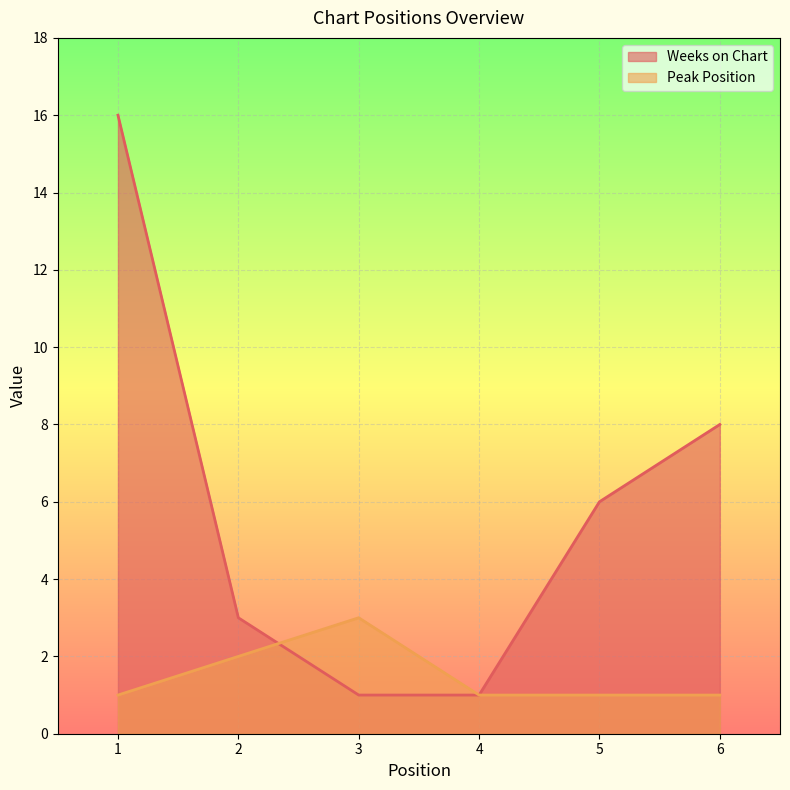

What is the minimum value shown in the chart?

1